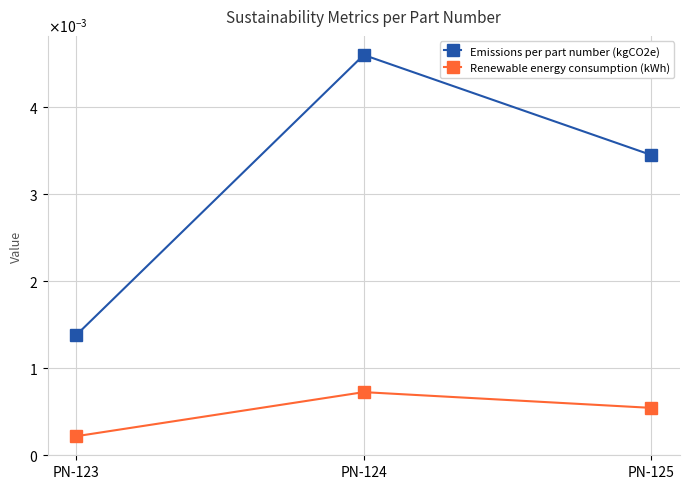

Reading left to right, transcribe all the data shown in this chart.

Emissions per part number (kgCO2e): 0.0	0.0	0.0
Renewable energy consumption (kWh): 0.0	0.0	0.0